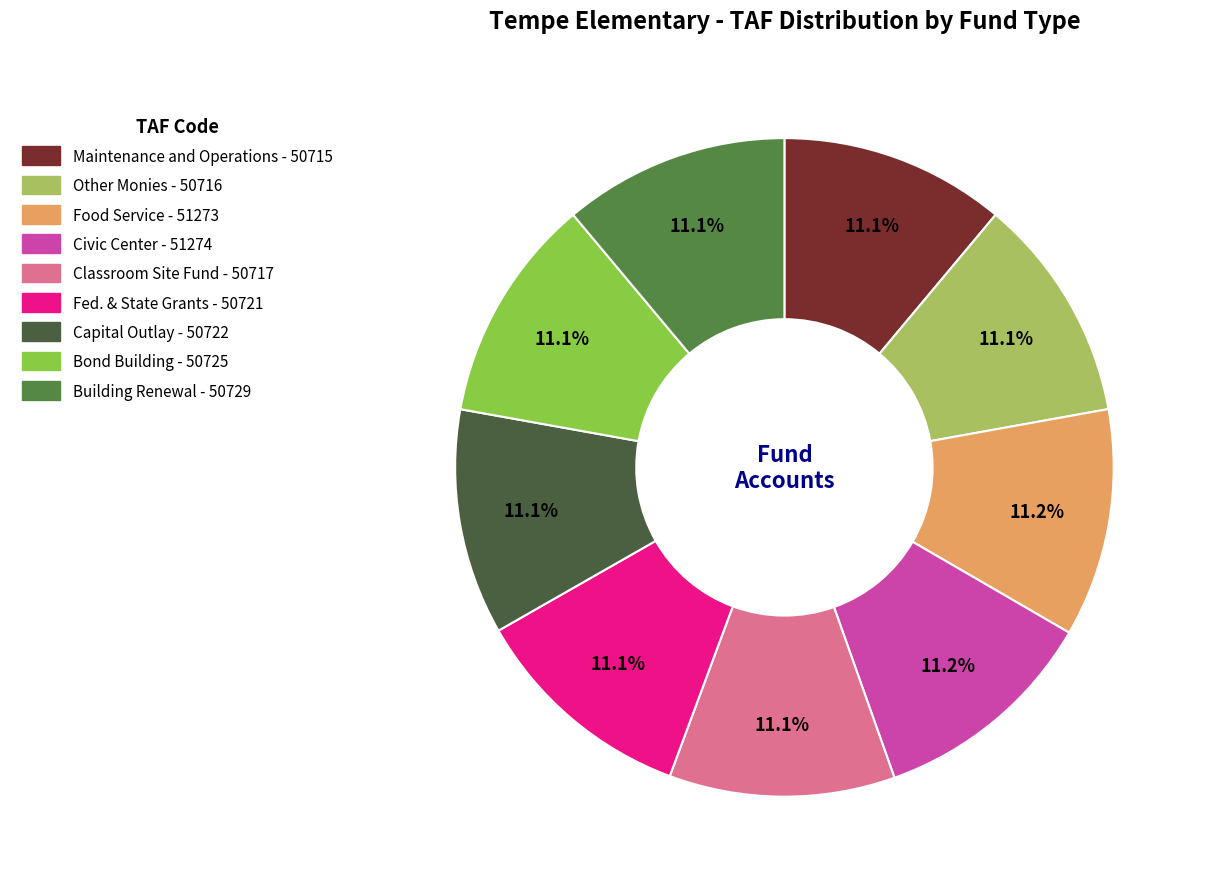

Is Maintenance and Operations the majority of the pie?

No